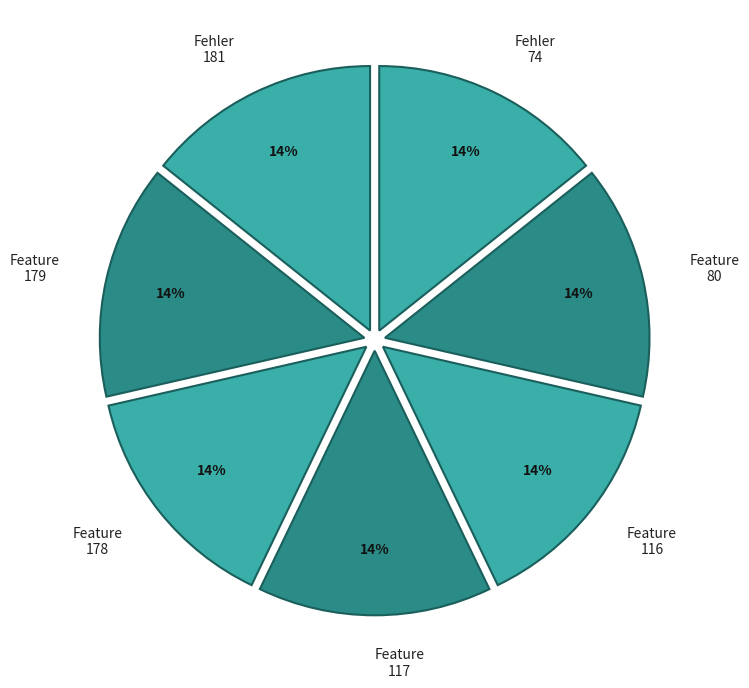

What is the ratio of the value at Feature 117 to the value at Fehler 74?

1.0